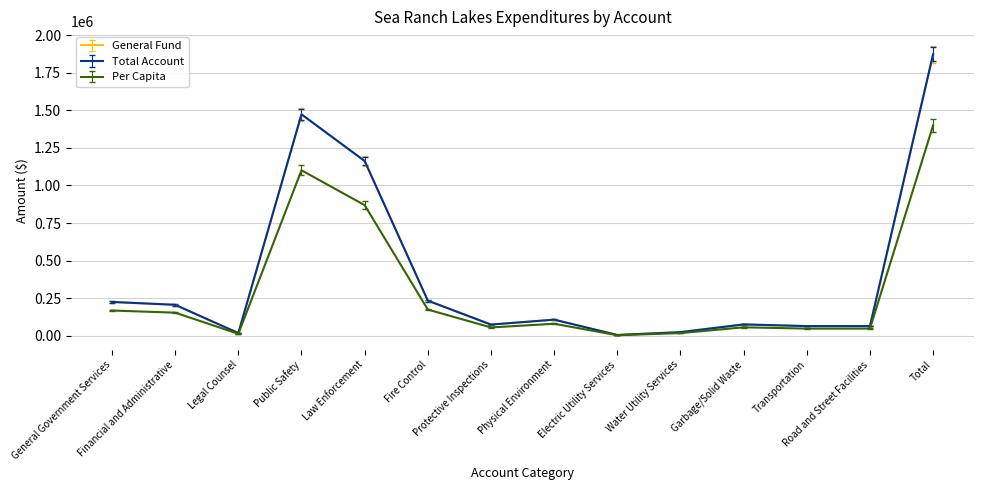

True or false: Per Capita and Total Account cross at least once.

False